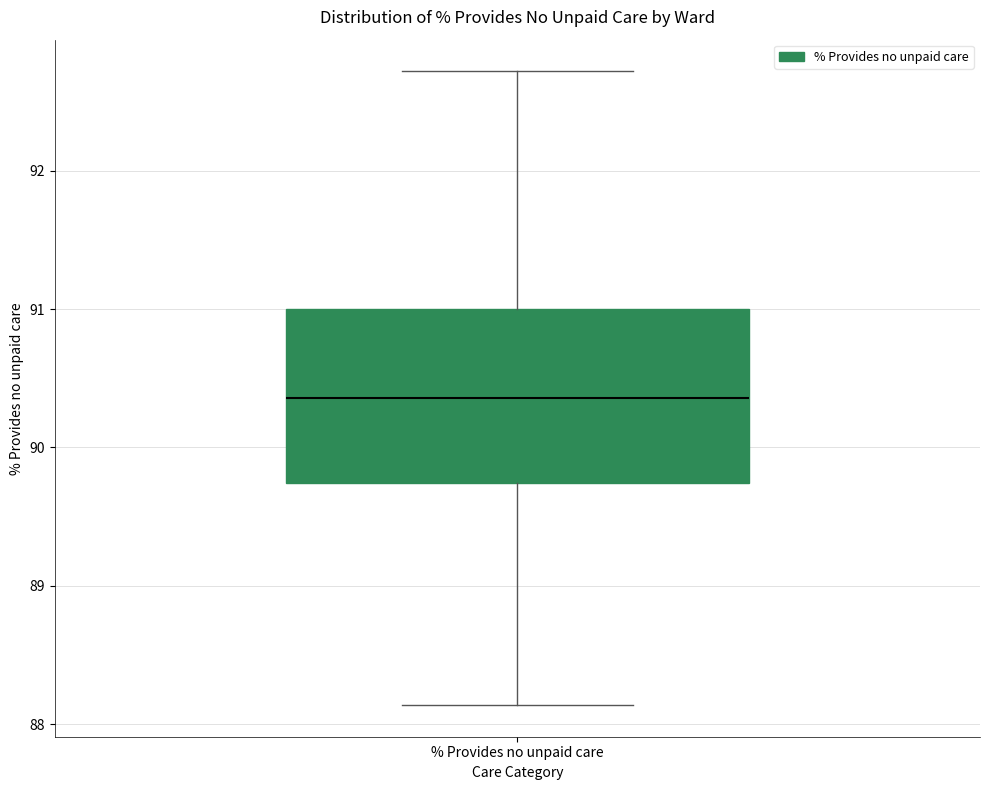

Transcribe this box plot: give where the median line is, the range the box spans, and where the two whiskers end, as read against the y-axis. The values are not printed on the chart, so give them approximately, as read against the axis.

median 90.4, box 89.7 to 91.0, whiskers 88.1 to 92.7